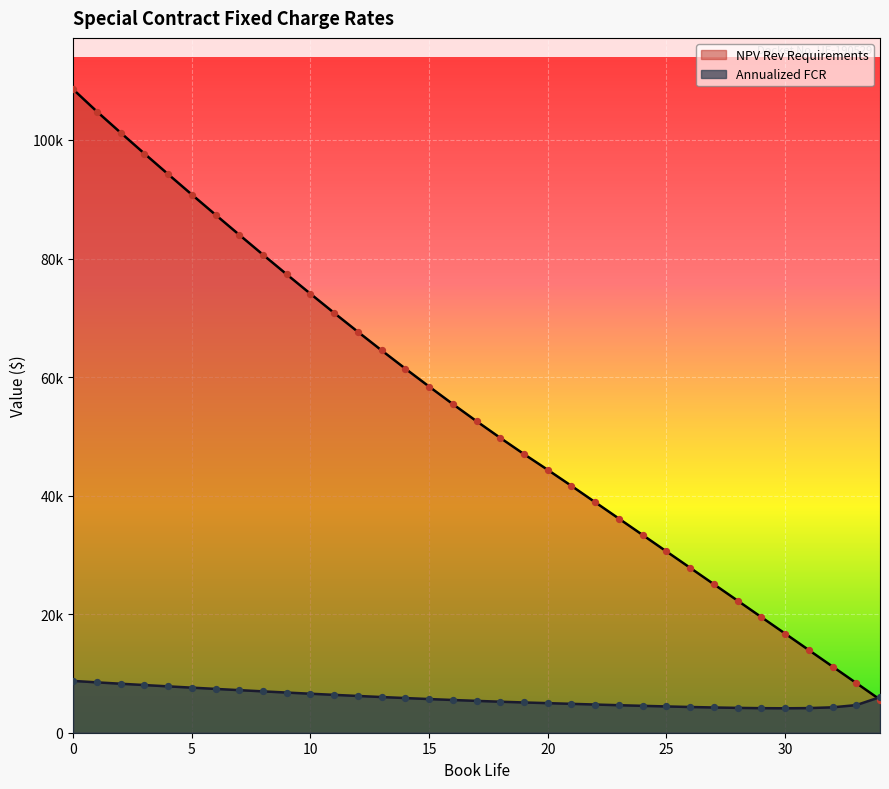

Which series reaches the maximum Y coordinate?

NPV Rev Requirements